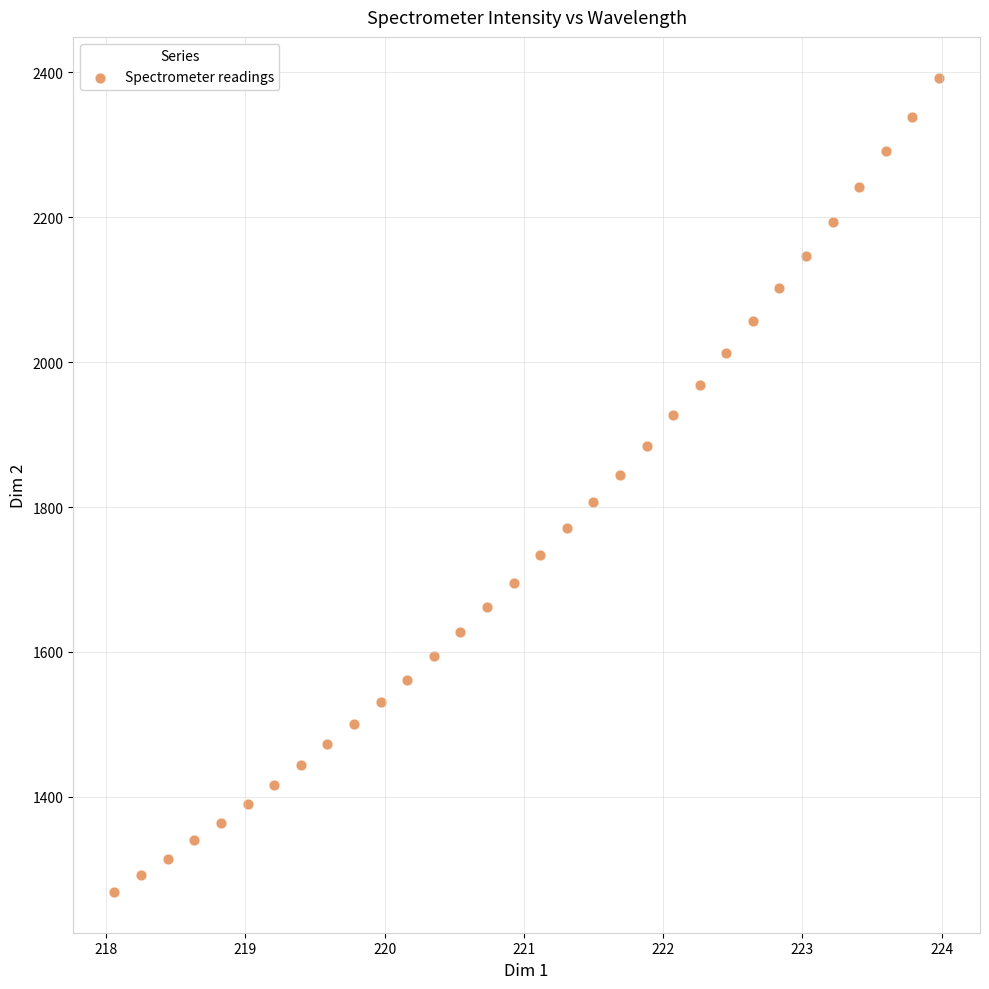

What is the range of X values (max minus min)?

5.9